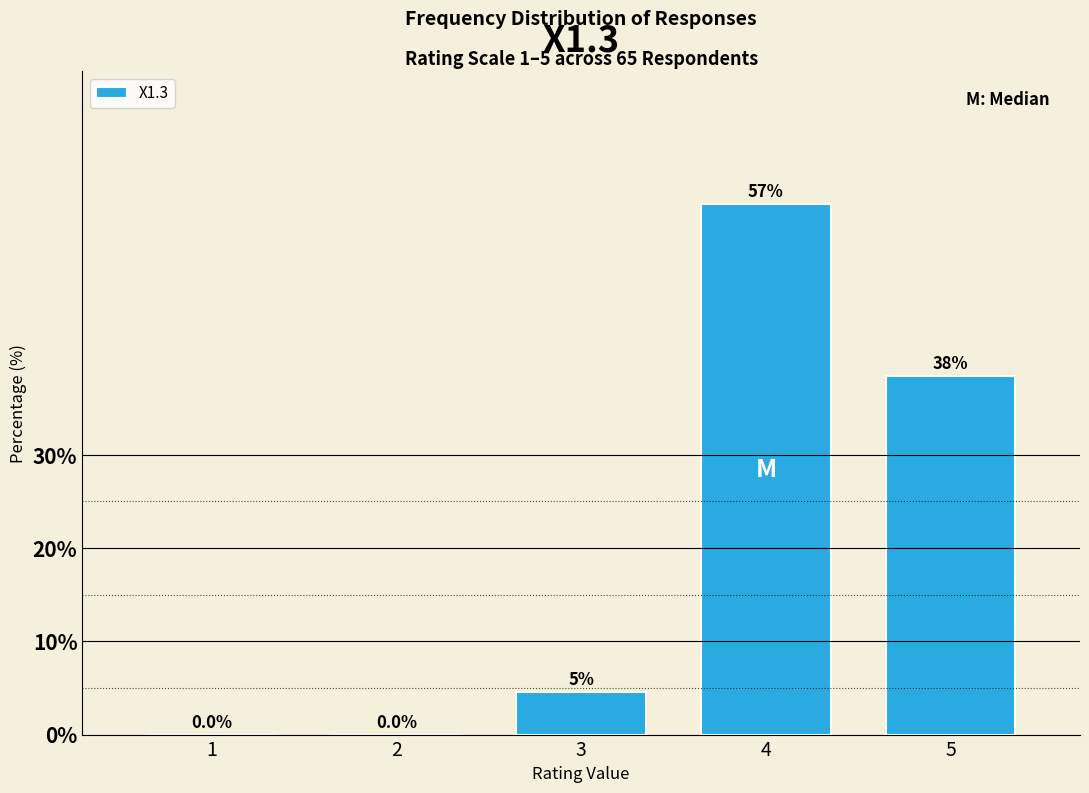

What is the sum of all values?

100.0